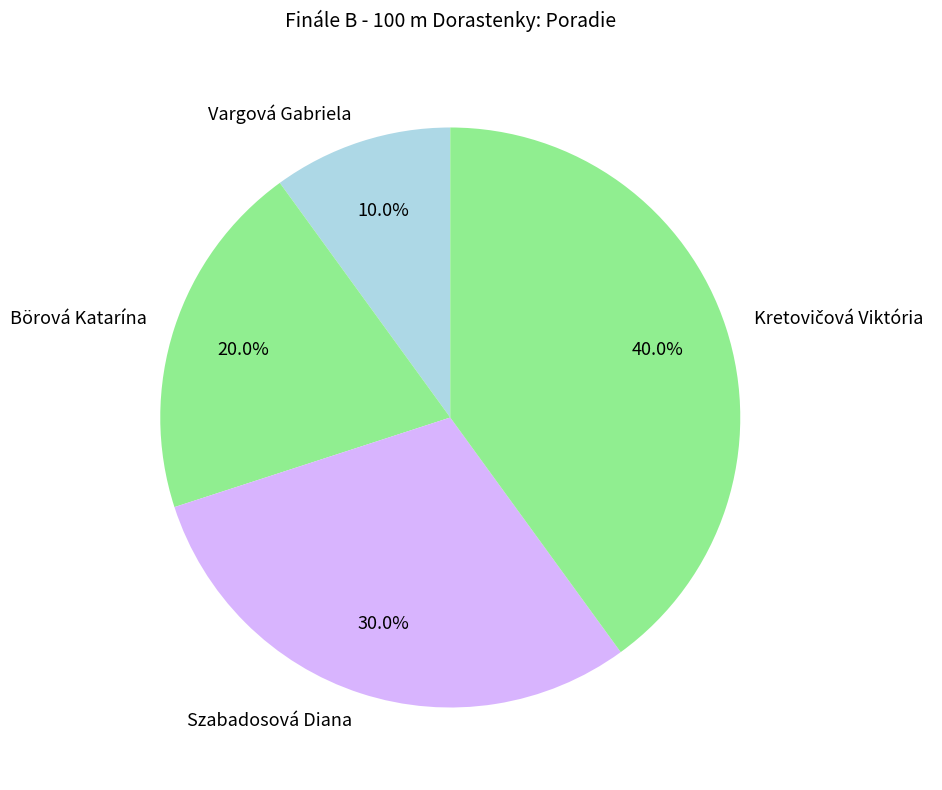

Is Szabadosová Diana the majority of the pie?

No